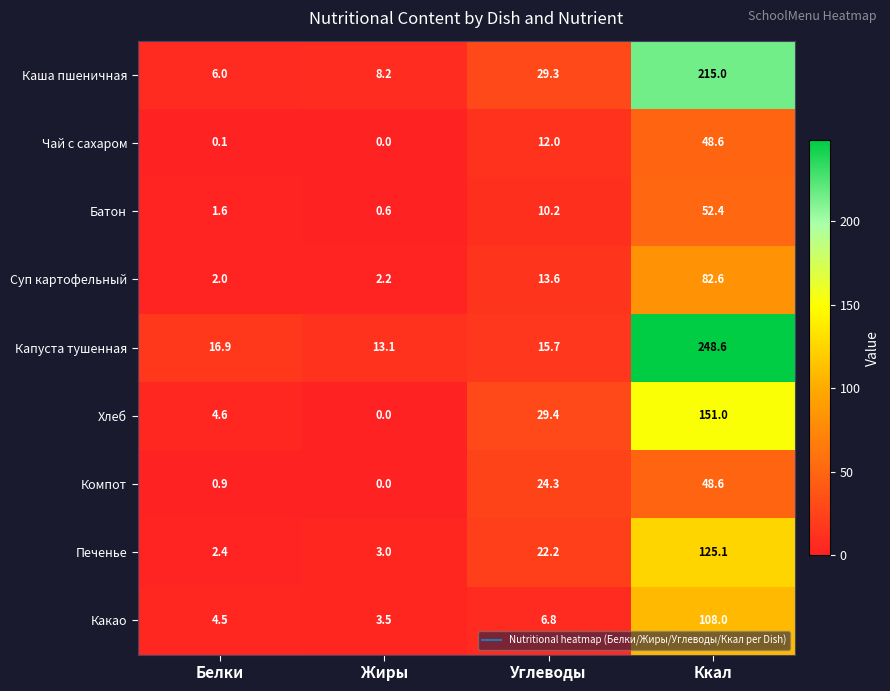

At which category is the sum across all series the highest?

Ккал